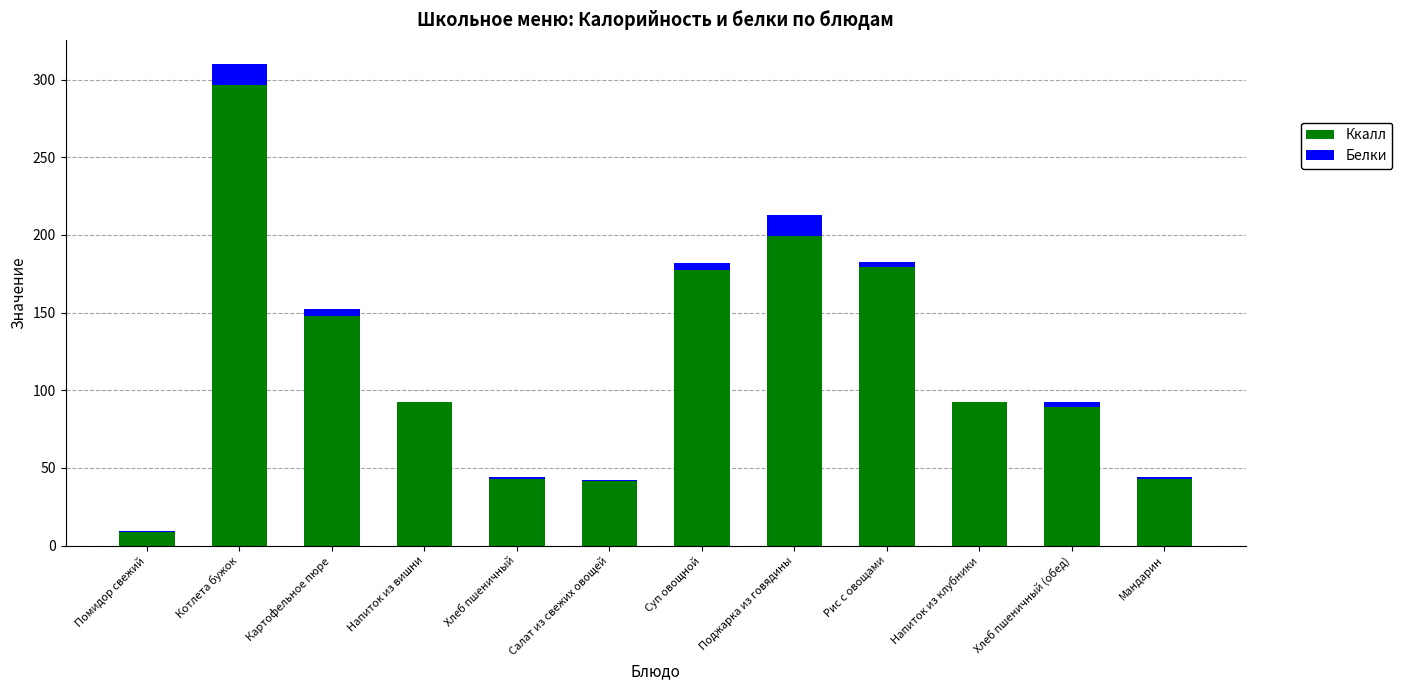

At which category is the sum across all series the highest?

Котлета бужок